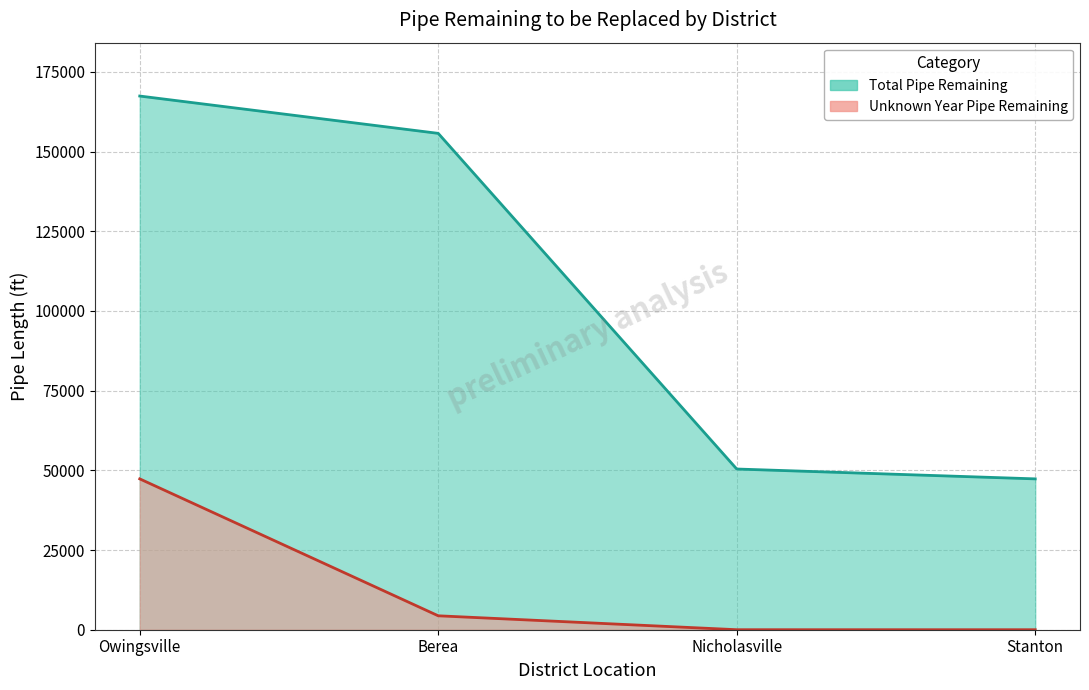

What is the spread (max minus min) of values at Nicholasville?

50412